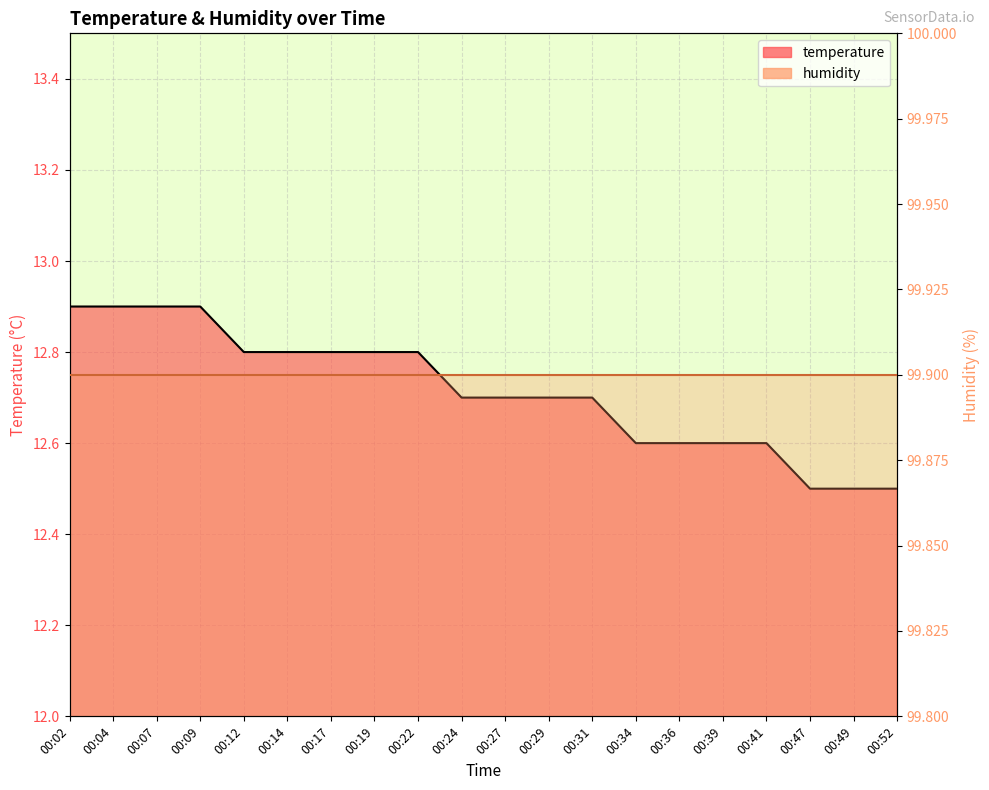

Is it true that the value at 00:31 is 5.6?

False